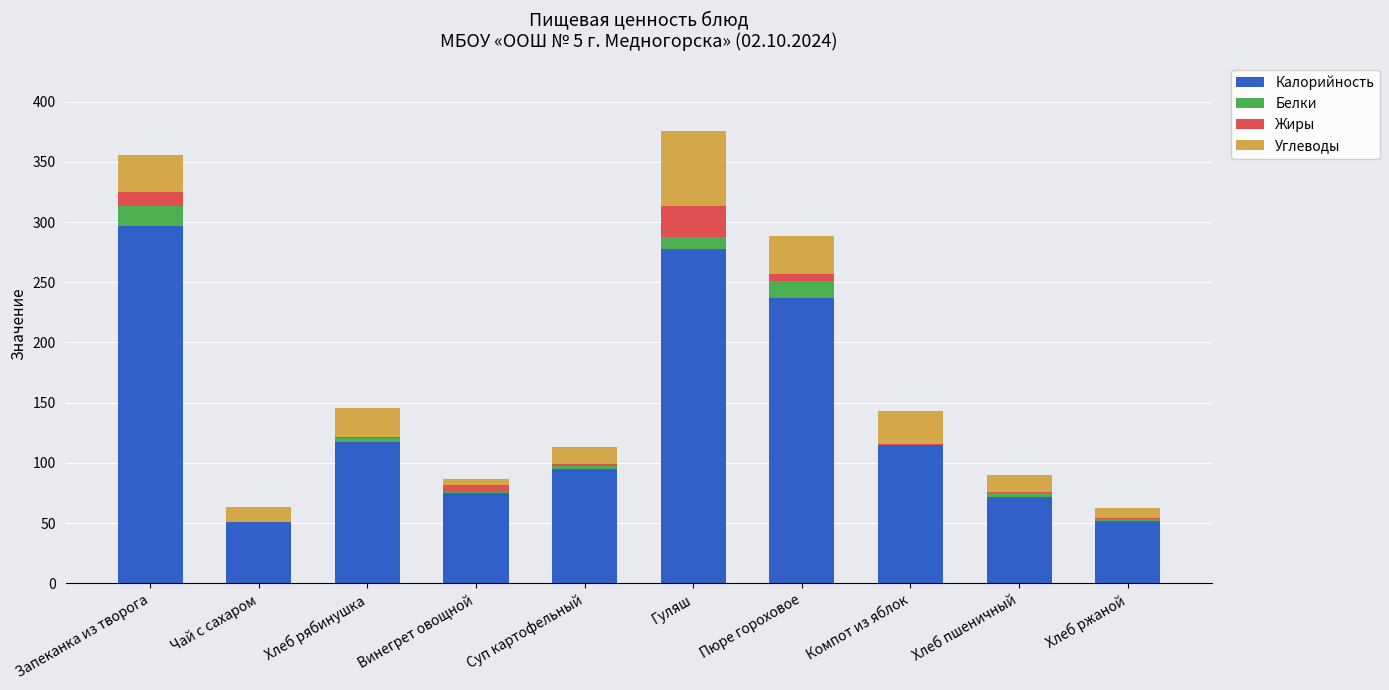

True or false: Калорийность has a value of 24.7 at Хлеб ржаной.

False